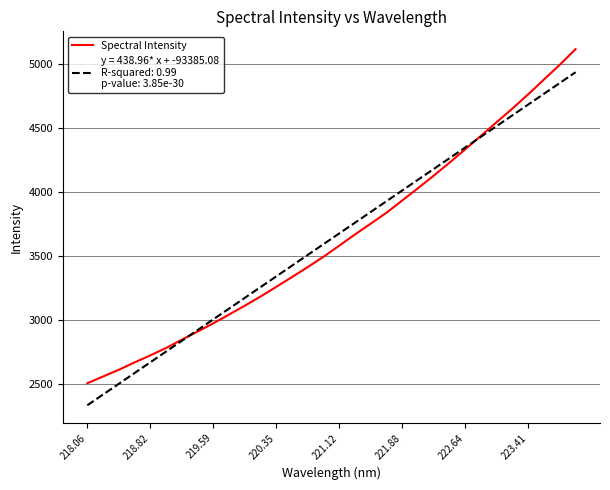

What is the smallest value displayed?

2334.2